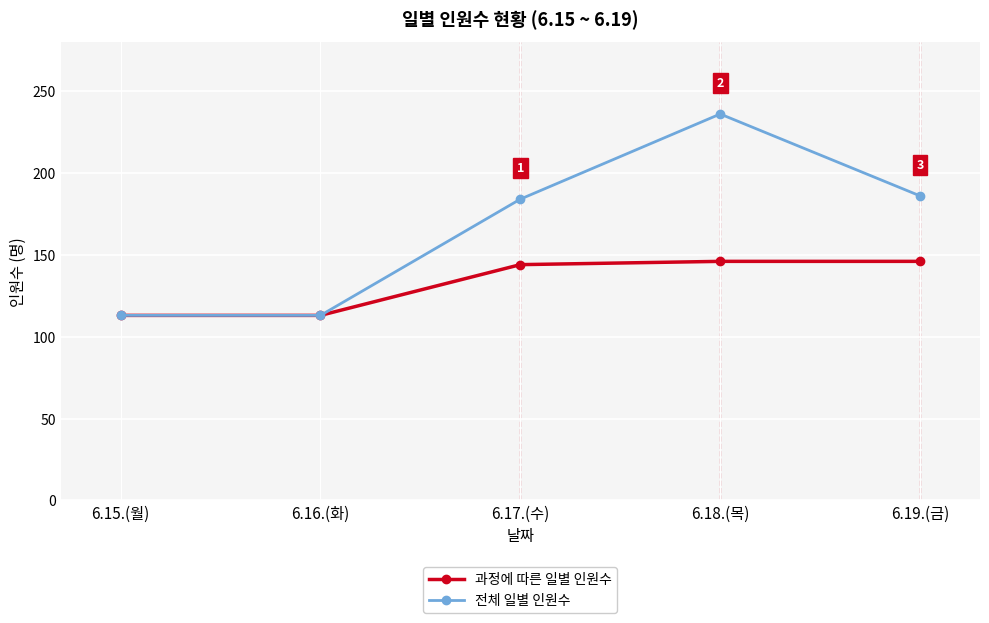

Reading left to right, what are all the values shown in this chart?

과정에 따른 일별 인원수: 113	113	144	146	146
전체 일별 인원수: 113	113	184	236	186